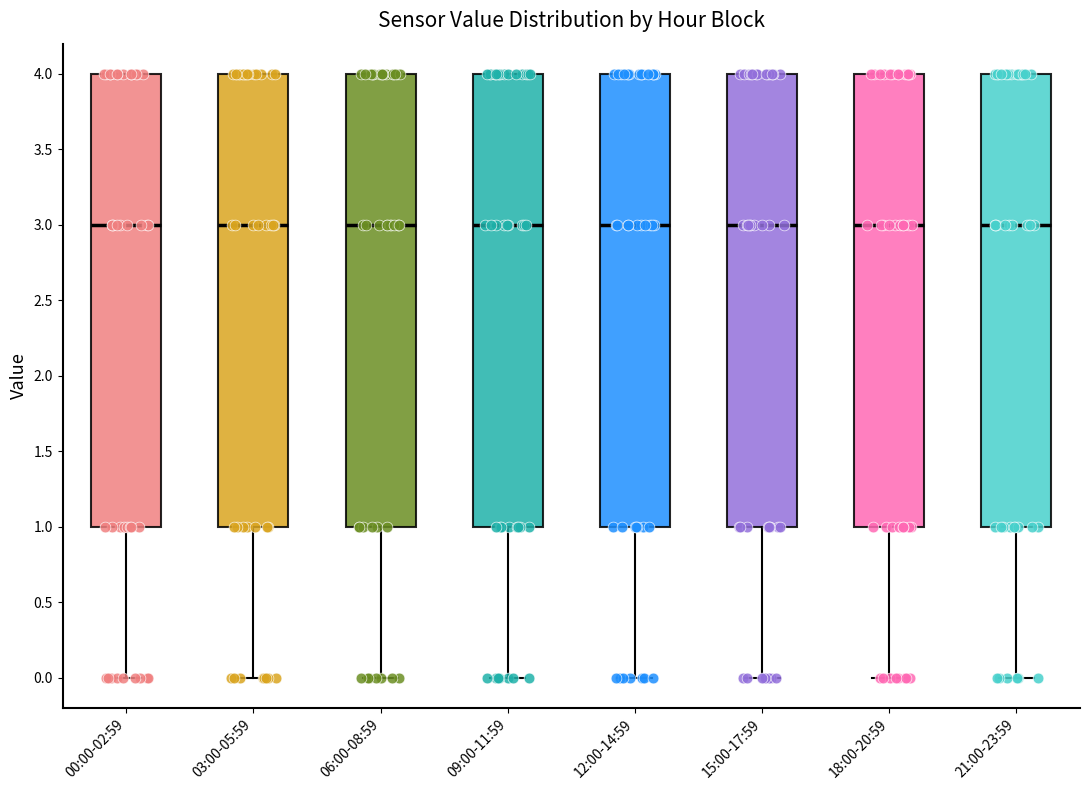

Where is the lower edge of the box for 03:00-05:59 on the y-axis? The values are not printed on the chart, so give them approximately, as read against the axis.

1